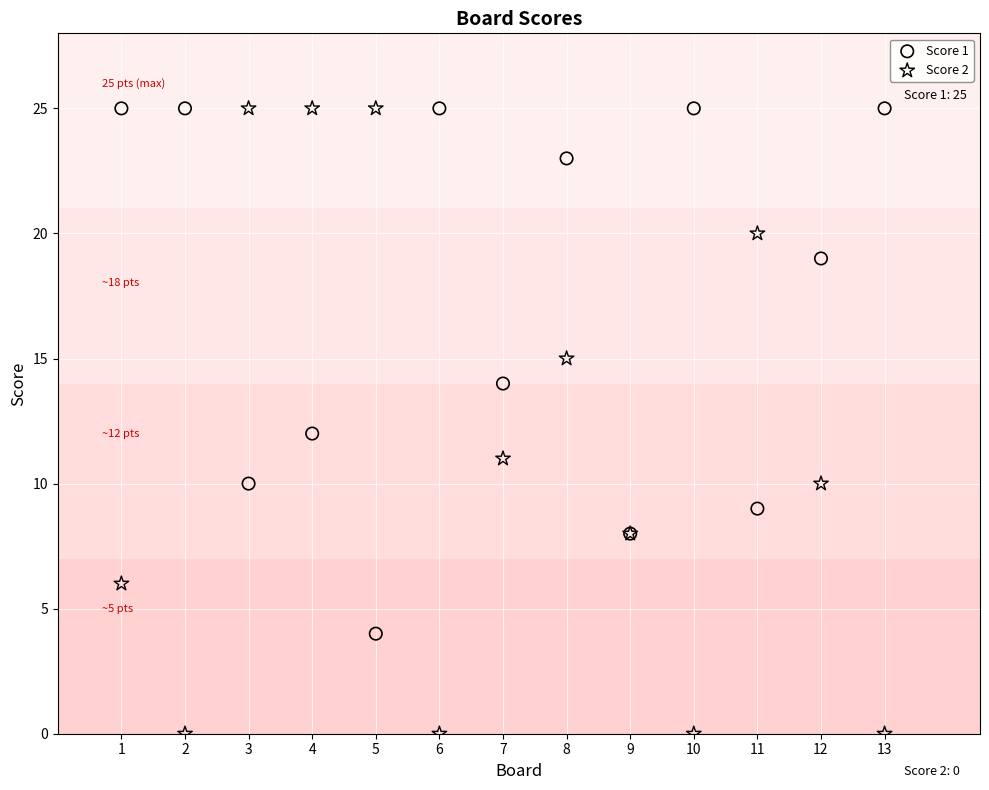

Which series has the widest spread of Y values?

Score 2